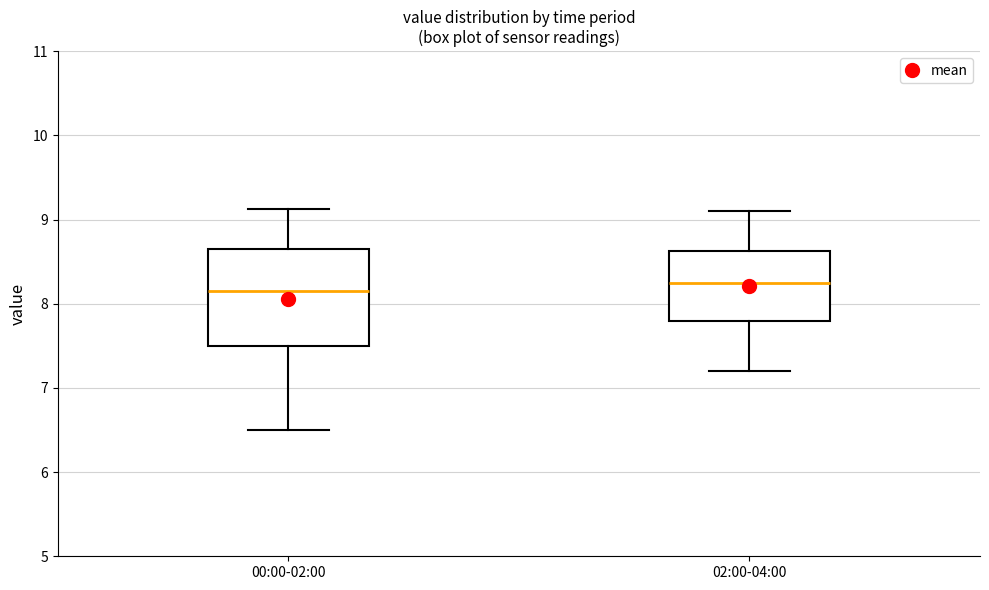

Which box has the lowest median line?

00:00-02:00